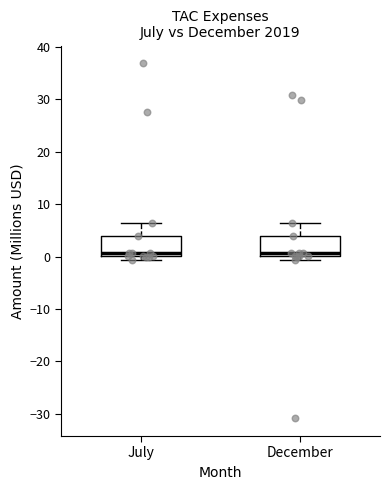

Reading left to right, read every box against the y-axis: the position of its median line, the range the box covers, and the ends of its whiskers. The values are not printed on the chart, so give them approximately, as read against the axis.

July: median 1, box 0 to 4, whiskers -1 to 6
December: median 1, box 0 to 4, whiskers -1 to 6